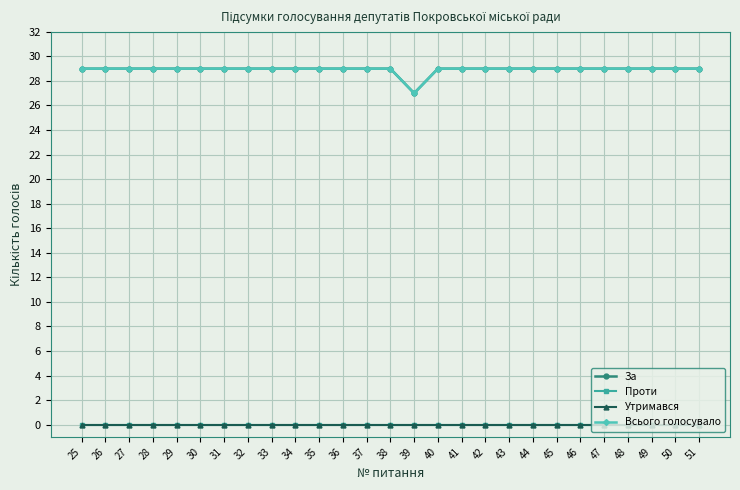

Reading right to left, what are all the values shown in this chart?

За: 29	29	29	29	29	29	29	29	29	29	29	29	27	29	29	29	29	29	29	29	29	29	29	29	29	29	29
Проти: 0	0	0	0	0	0	0	0	0	0	0	0	0	0	0	0	0	0	0	0	0	0	0	0	0	0	0
Утримався: 0	0	0	0	0	0	0	0	0	0	0	0	0	0	0	0	0	0	0	0	0	0	0	0	0	0	0
Всього голосувало: 29	29	29	29	29	29	29	29	29	29	29	29	27	29	29	29	29	29	29	29	29	29	29	29	29	29	29